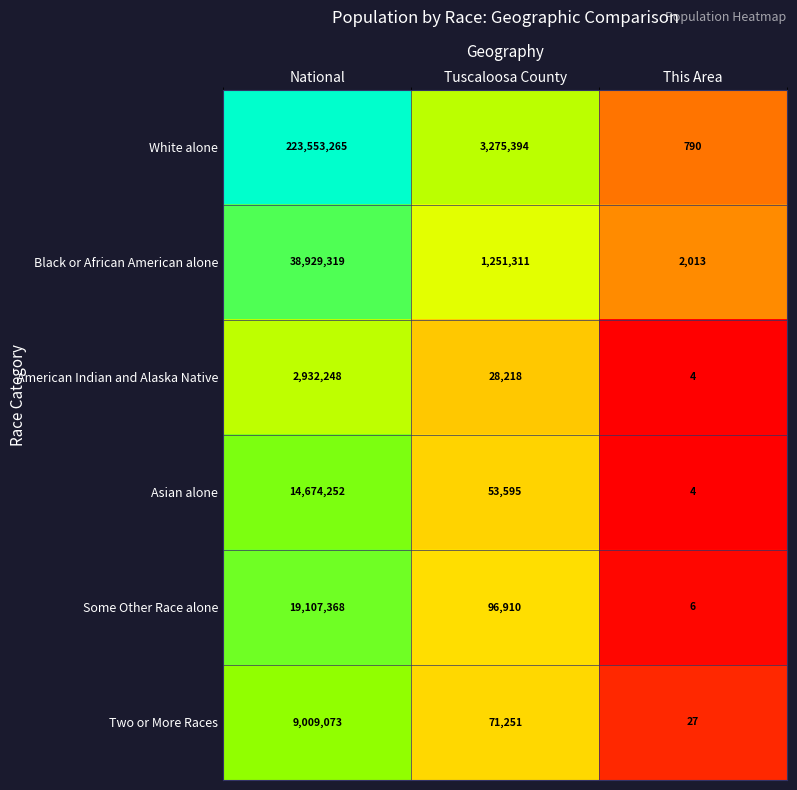

Which series changed the most between Tuscaloosa County and This Area?

White alone